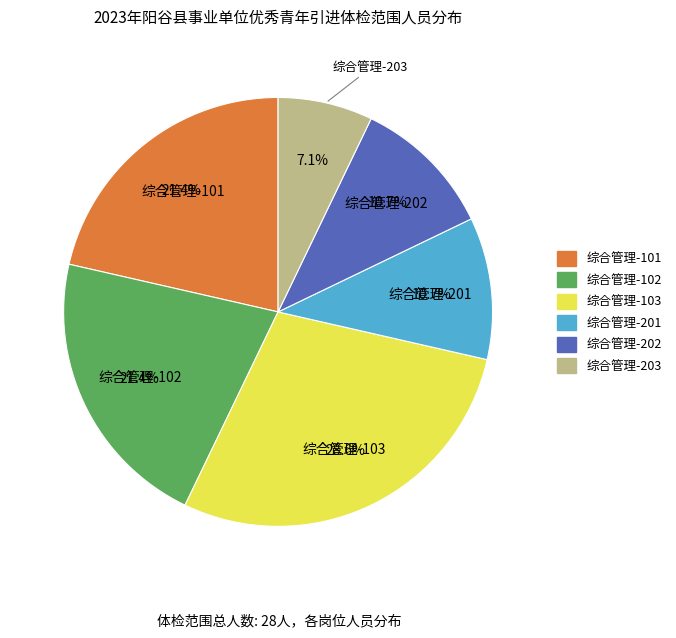

To the nearest percent, what percentage of the pie is 综合管理-202?

11%